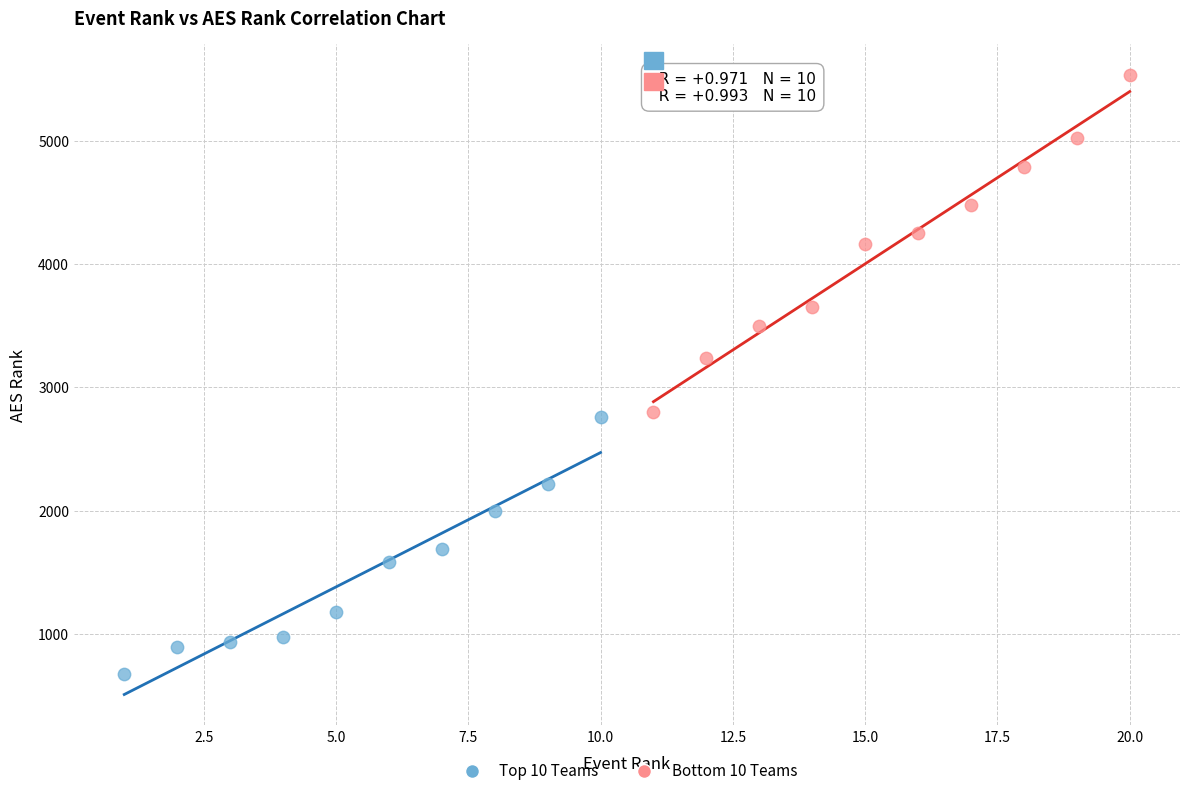

Which series reaches the maximum Y coordinate?

Bottom 10 Teams